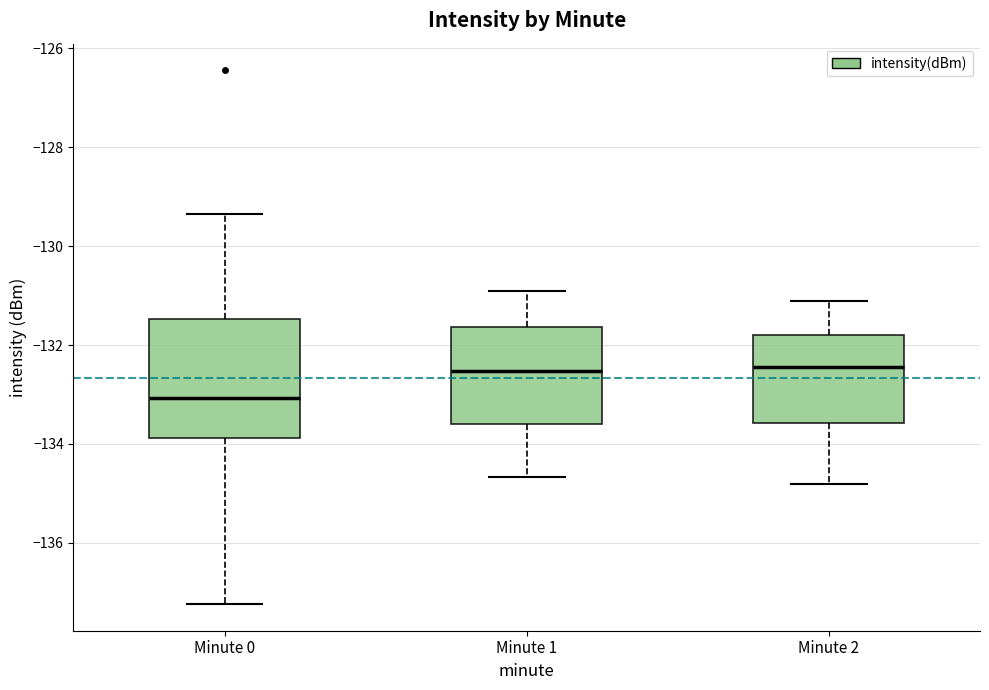

Comparing the boxes themselves (not the whiskers), which one is the tallest?

Minute 0